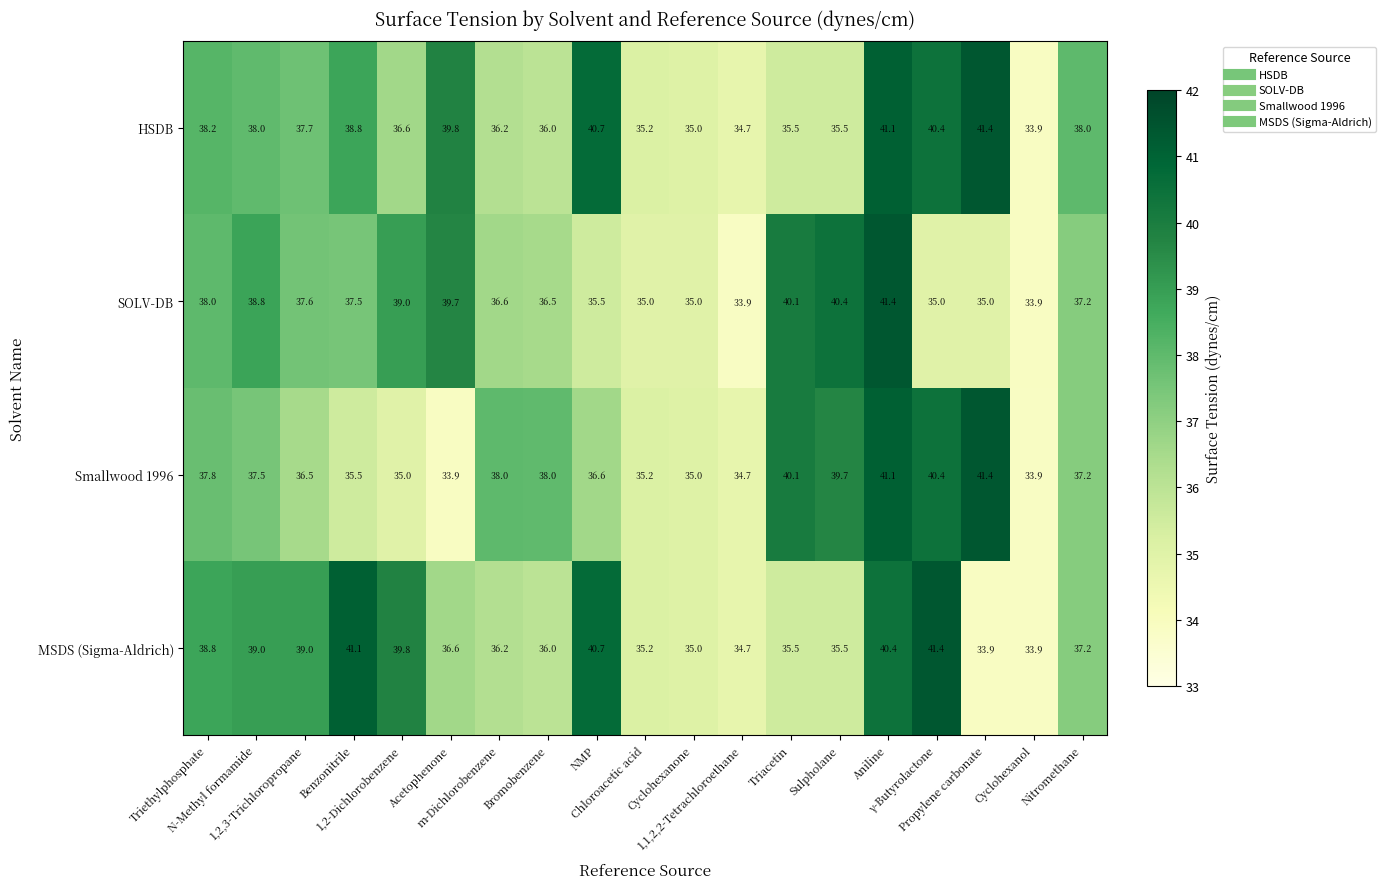

Which series has the largest total across all categories?

HSDB